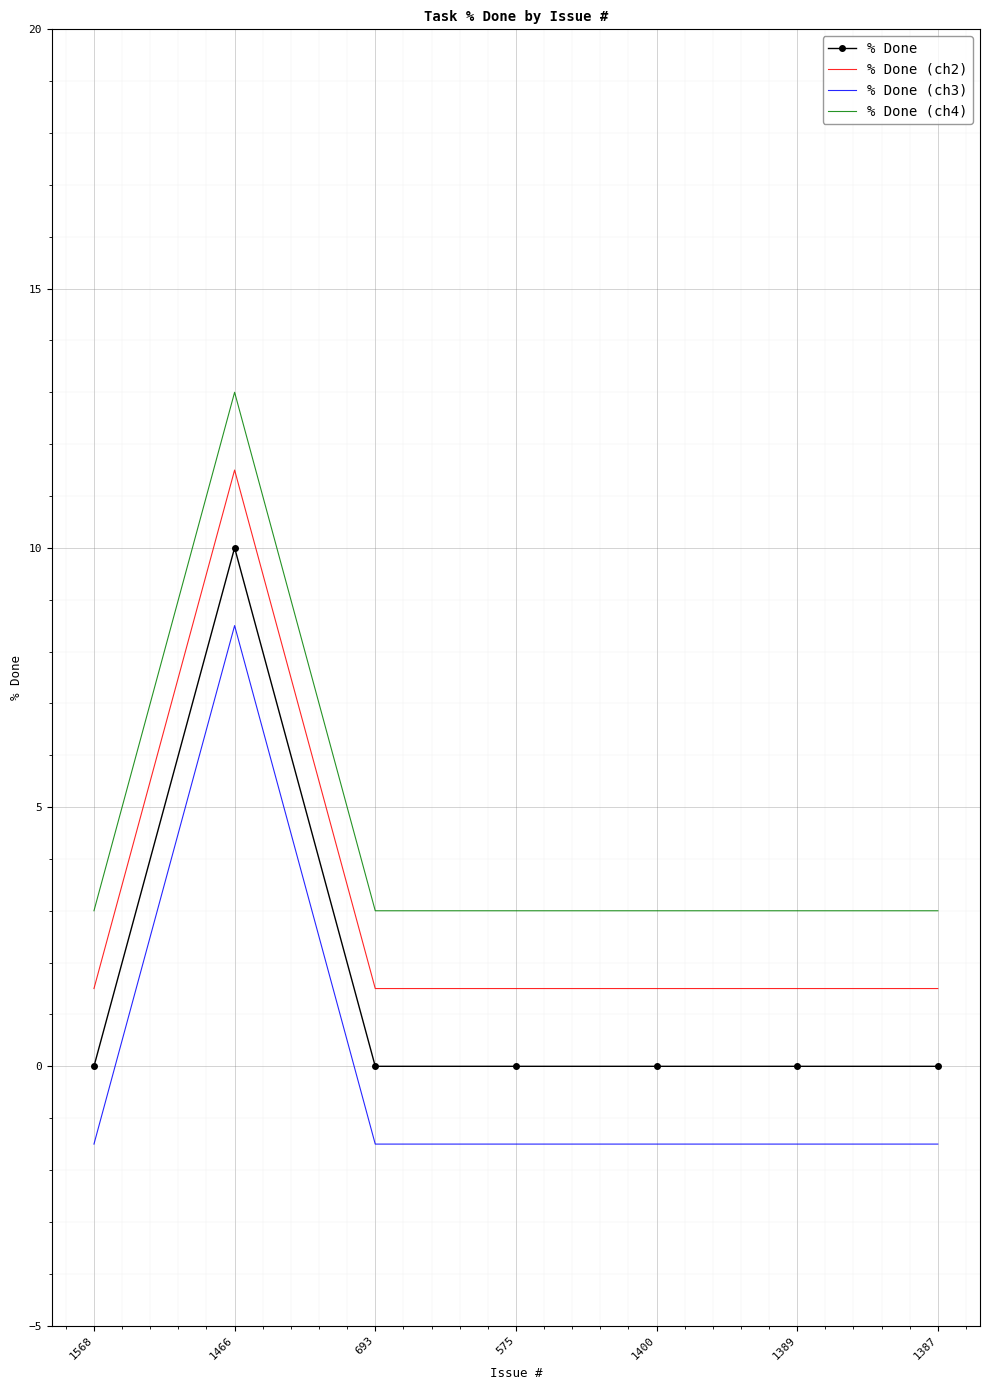

Is it true that % Done (ch4) equals 3.0 at 575?

True